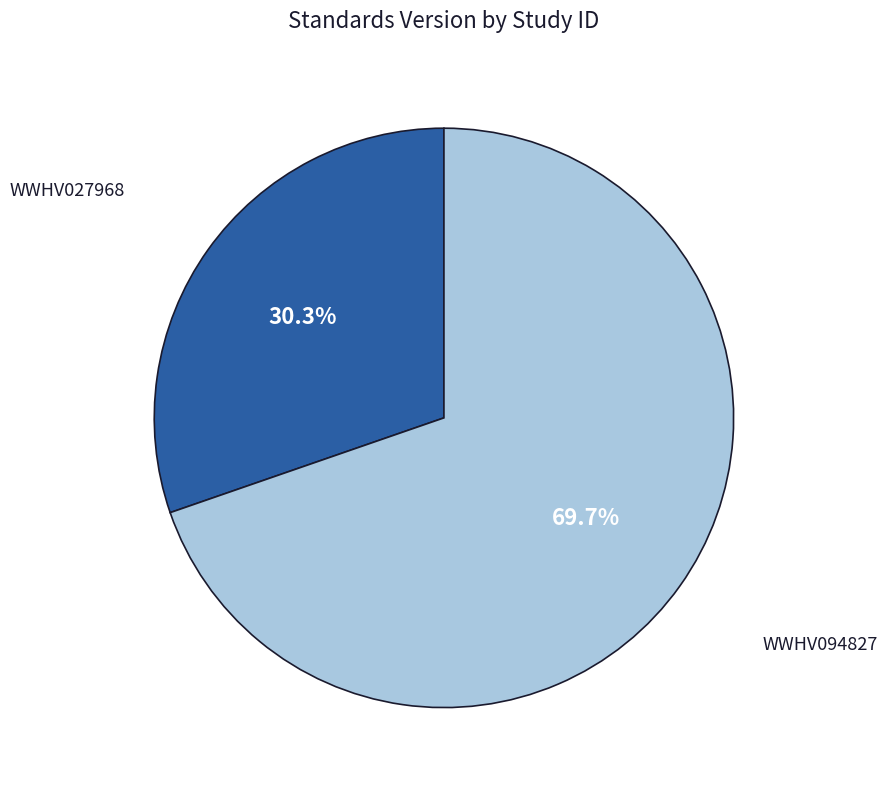

Do WWHV027968 and WWHV094827 together represent more than half of the pie?

Yes